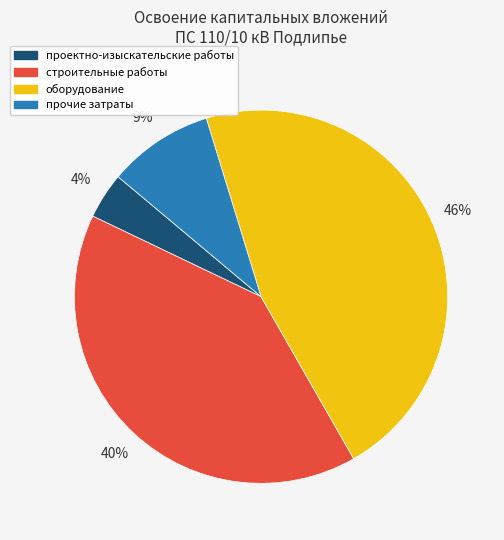

Is it true that оборудование is 54% of the pie?

False